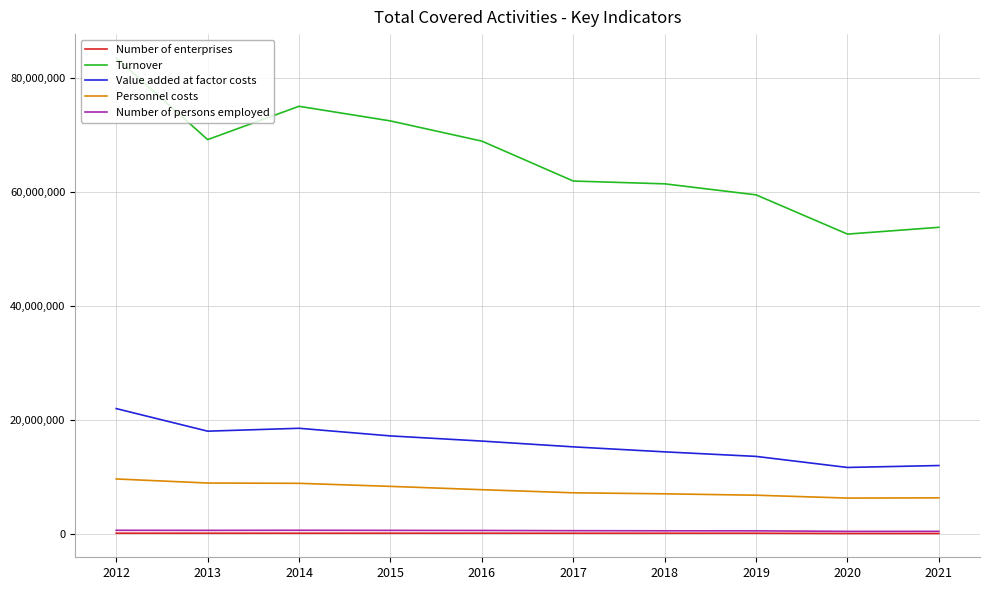

True or false: Number of persons employed and Personnel costs intersect in this chart.

False